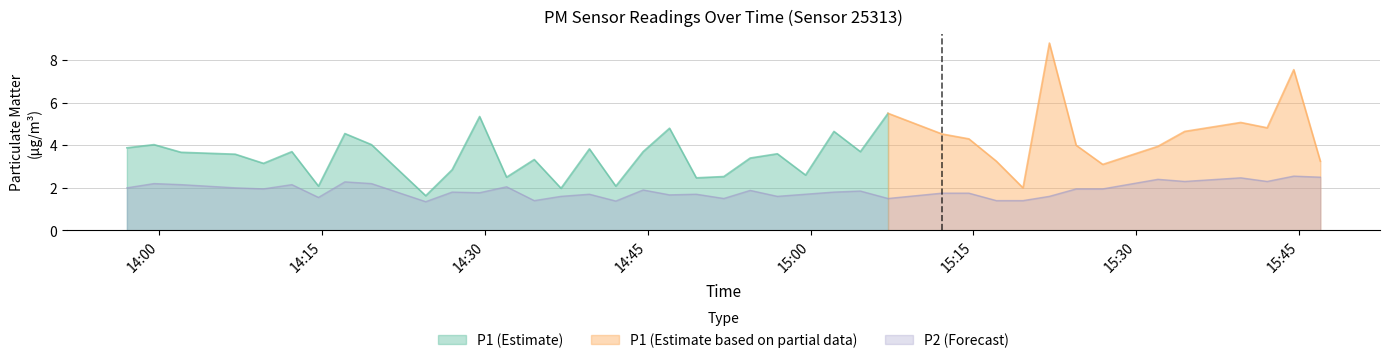

What is the smallest value displayed?

1.4